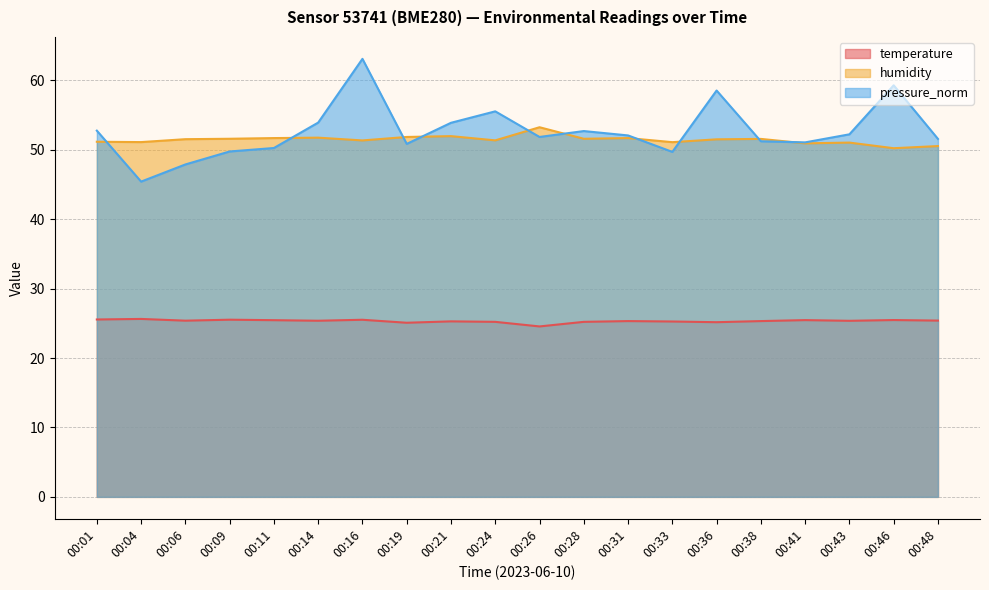

How many interior local peaks does the temperature series have?

7